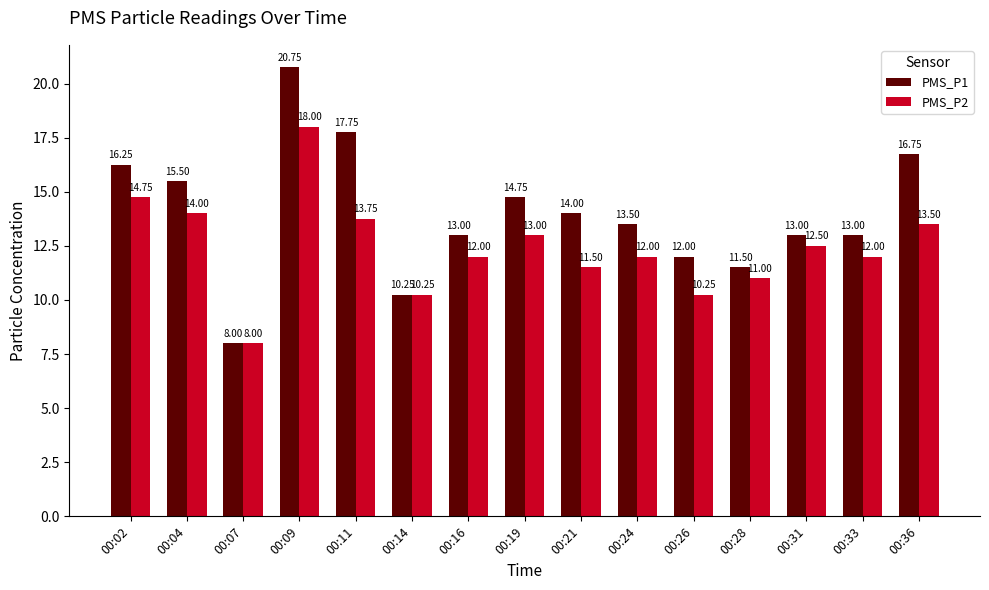

Is the value of PMS_P1 at 00:16 greater than the value of PMS_P2 at 00:36?

No